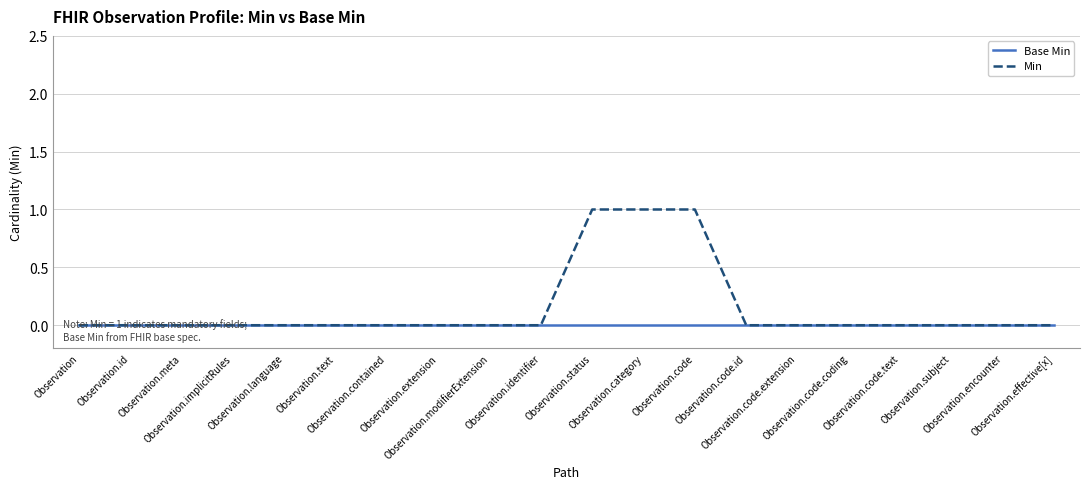

Reading left to right, extract all data points from this chart.

Base Min: 0	0	0	0	0	0	0	0	0	0	0	0	0	0	0	0	0	0	0	0
Min: 0	0	0	0	0	0	0	0	0	0	1	1	1	0	0	0	0	0	0	0